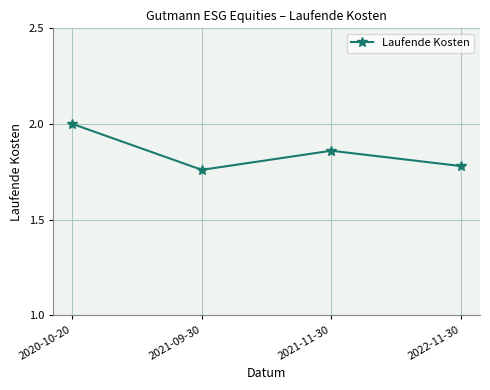

What is the value of the 1st point from the left?

2.0